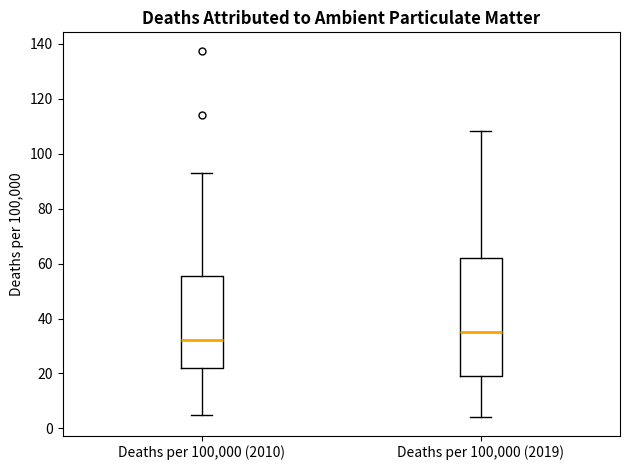

Where does the upper whisker of the box for Deaths per 100,000 (2010) end on the y-axis? The values are not printed on the chart, so give them approximately, as read against the axis.

92